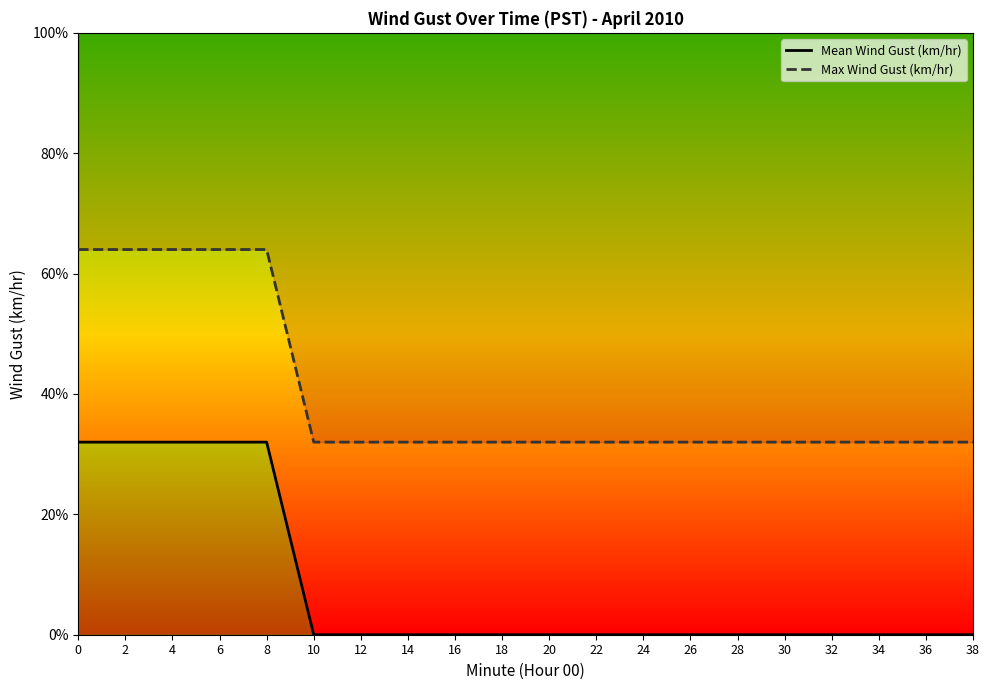

Reading left to right, transcribe all the data shown in this chart.

Mean Wind Gust (km/hr): 0=1.6	2=1.6	4=1.6	6=1.6	8=1.6	10=0.0	12=0.0	14=0.0	16=0.0	18=0.0	20=0.0	22=0.0	24=0.0	26=0.0	28=0.0	30=0.0	32=0.0	34=0.0	36=0.0	38=0.0
Max Wind Gust (km/hr): 0=3.2	2=3.2	4=3.2	6=3.2	8=3.2	10=1.6	12=1.6	14=1.6	16=1.6	18=1.6	20=1.6	22=1.6	24=1.6	26=1.6	28=1.6	30=1.6	32=1.6	34=1.6	36=1.6	38=1.6